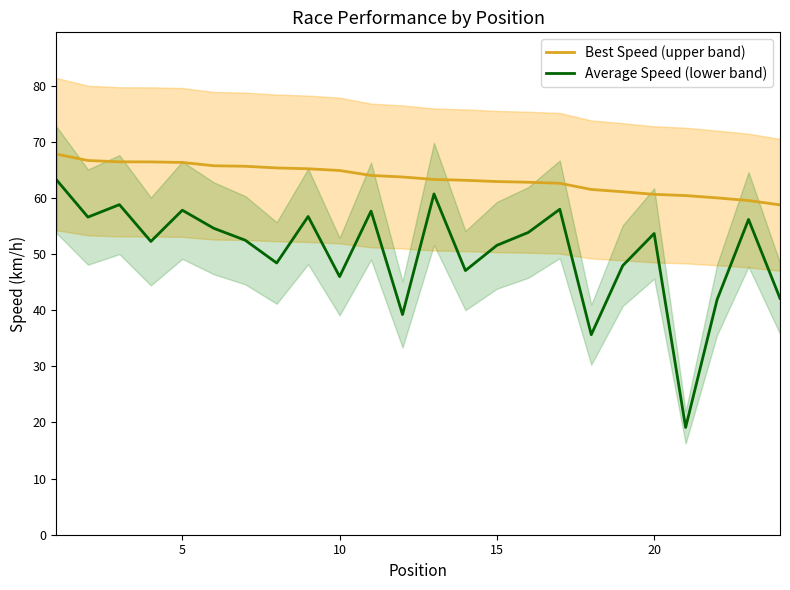

Does the chart have visible grid lines?

No